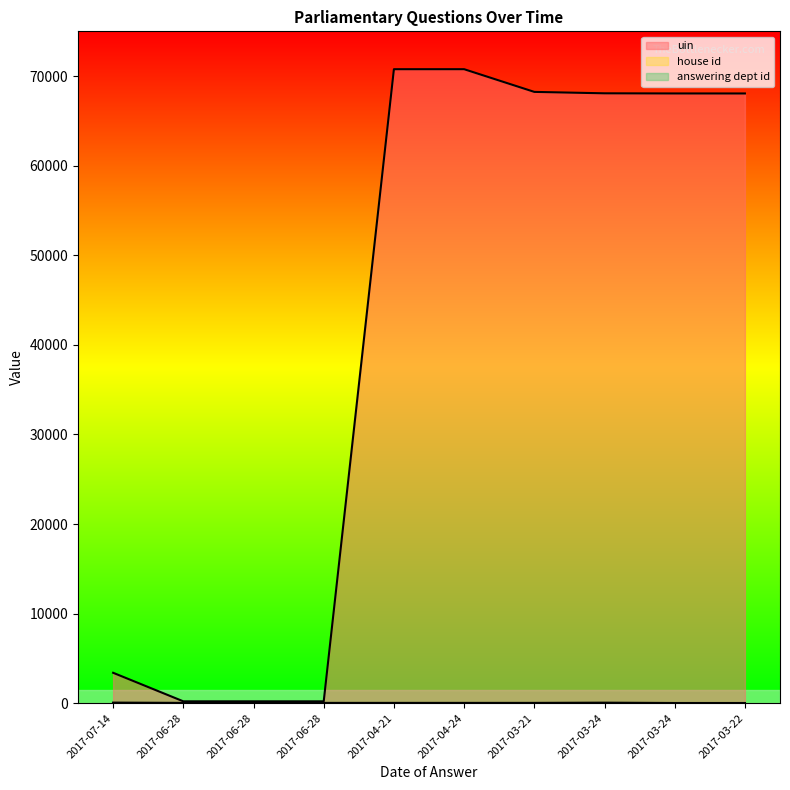

The answering dept id series shows 45 at 2017-06-28. True or false?

False